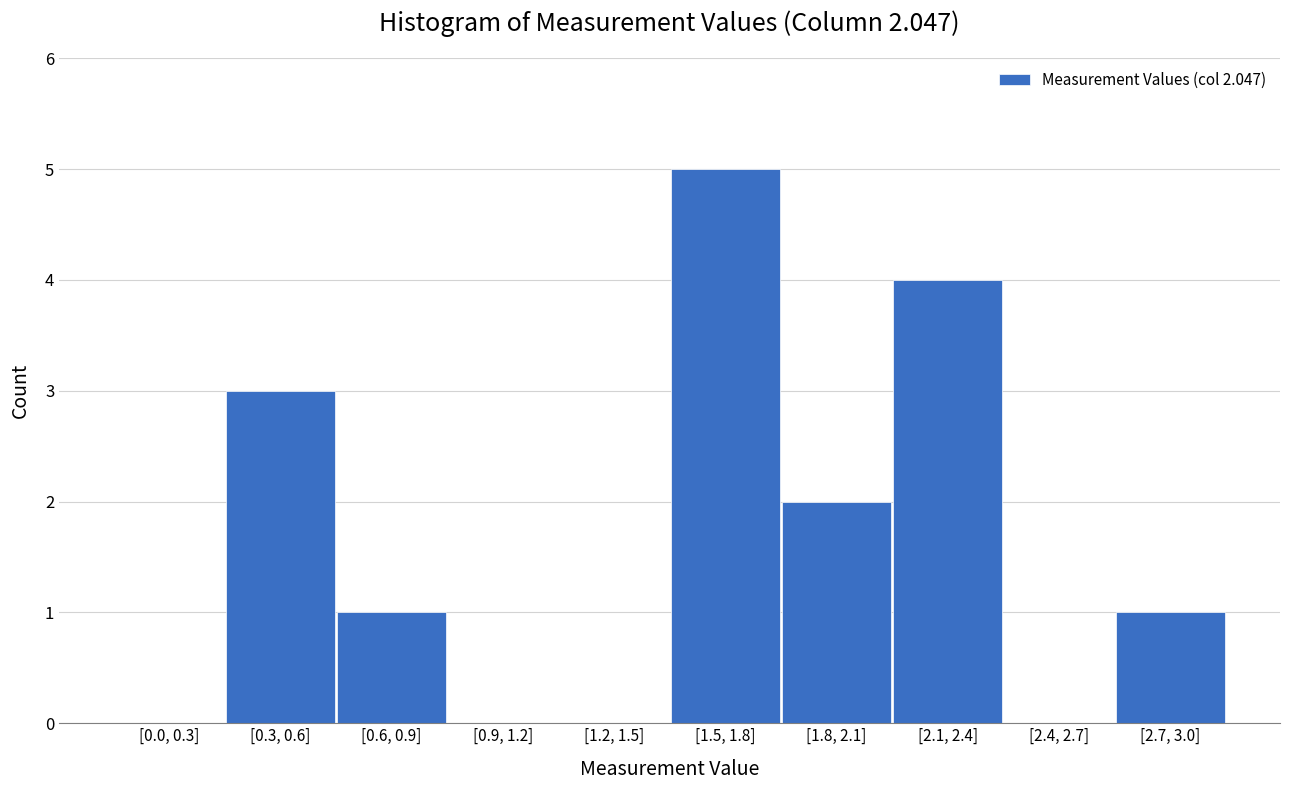

Reading right to left, transcribe all the data shown in this chart.

[2.7, 3.0]=1	[2.4, 2.7]=0	[2.1, 2.4]=4	[1.8, 2.1]=2	[1.5, 1.8]=5	[1.2, 1.5]=0	[0.9, 1.2]=0	[0.6, 0.9]=1	[0.3, 0.6]=3	[0.0, 0.3]=0